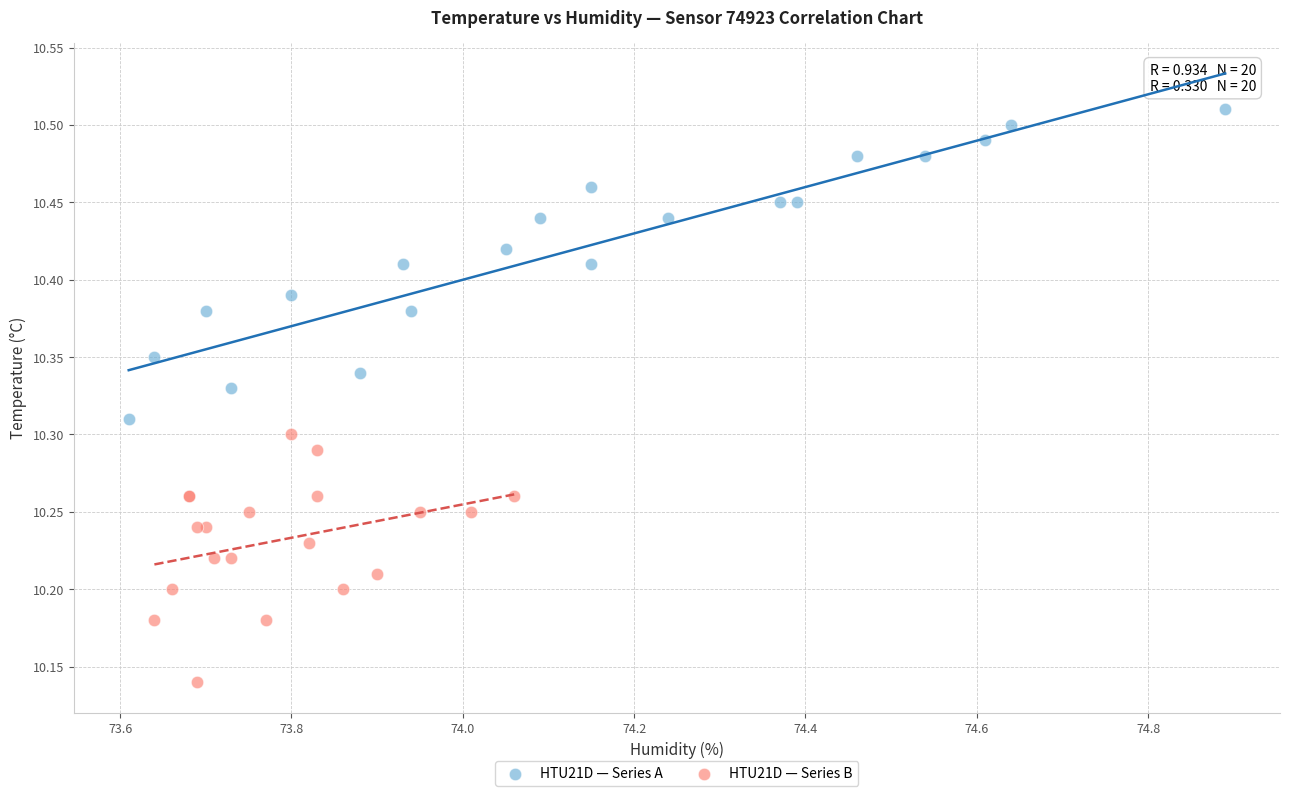

Which series reaches the minimum Y coordinate?

HTU21D — Series B